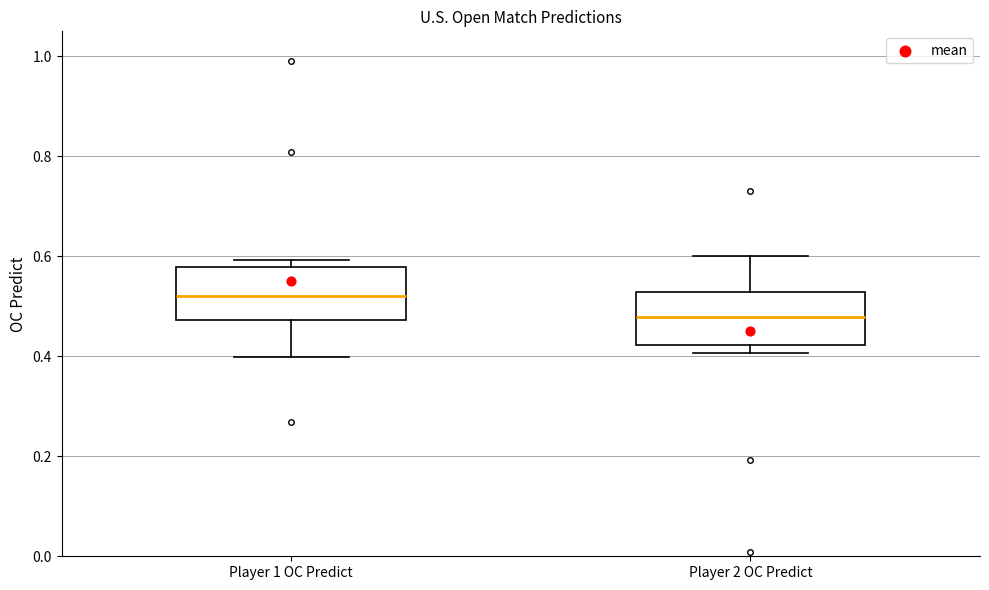

Reading left to right, read every box against the y-axis: the position of its median line, the range the box covers, and the ends of its whiskers. The values are not printed on the chart, so give them approximately, as read against the axis.

Player 1 OC Predict: median 0.52, box 0.48 to 0.58, whiskers 0.40 to 0.60
Player 2 OC Predict: median 0.48, box 0.42 to 0.52, whiskers 0.40 to 0.60